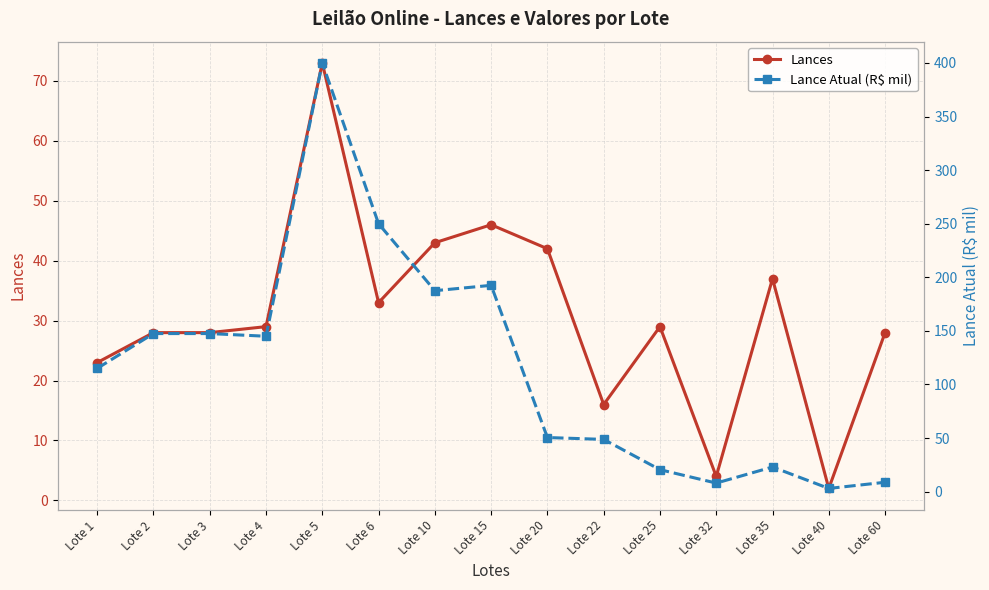

How many values in the Lance Atual (R$ mil) series are below 115?

7